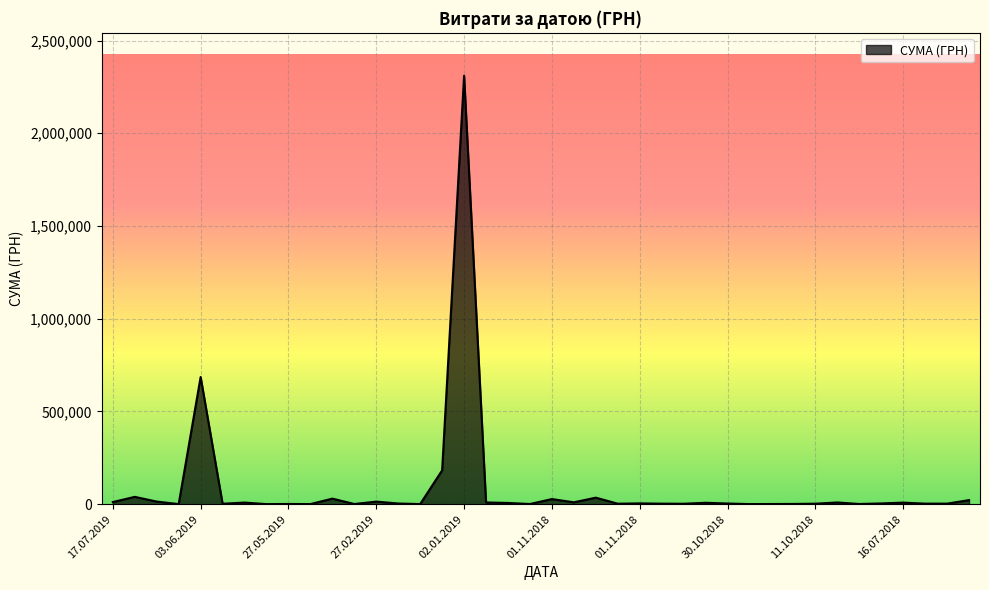

What is the difference between the maximum and minimum values?

2309614.0